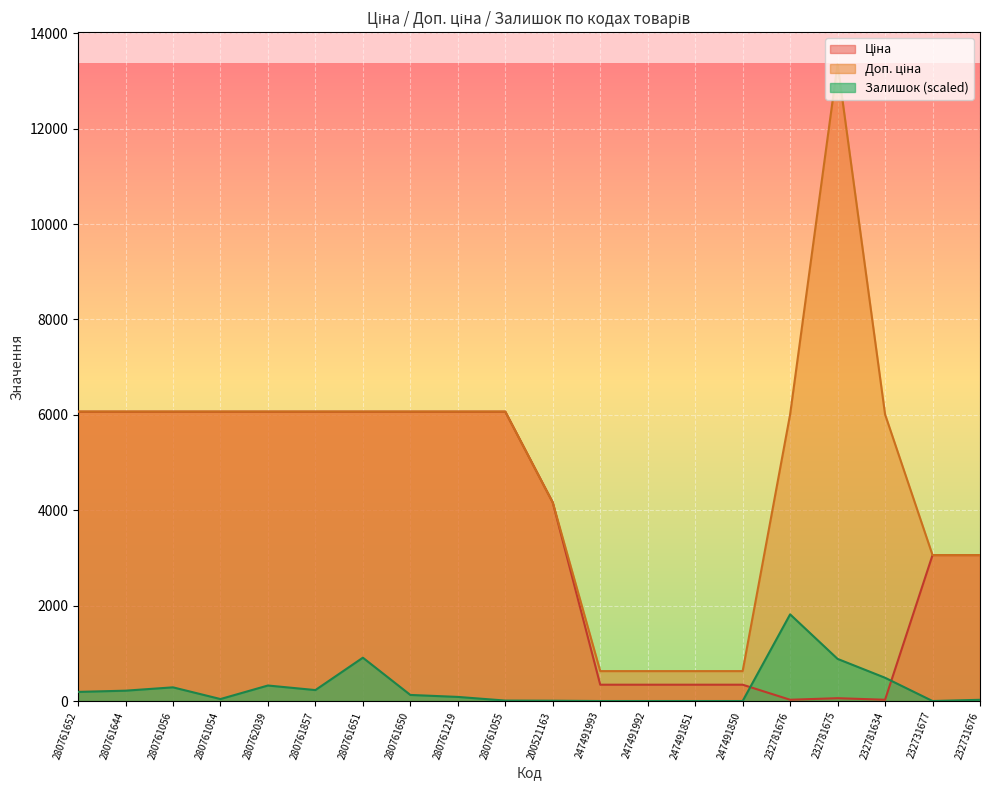

At how many categories does at least one series exceed 448?

20